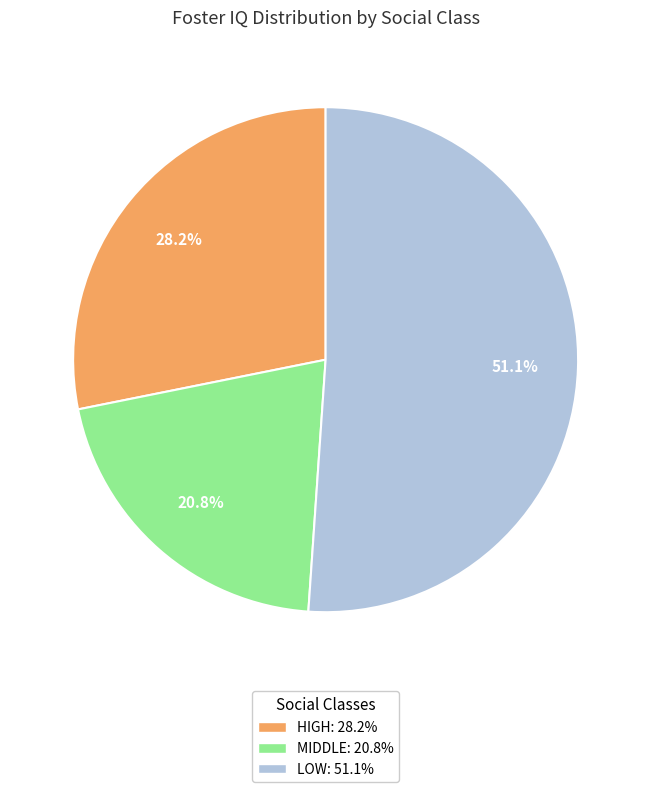

Is there any slice that represents more than half of the pie?

Yes